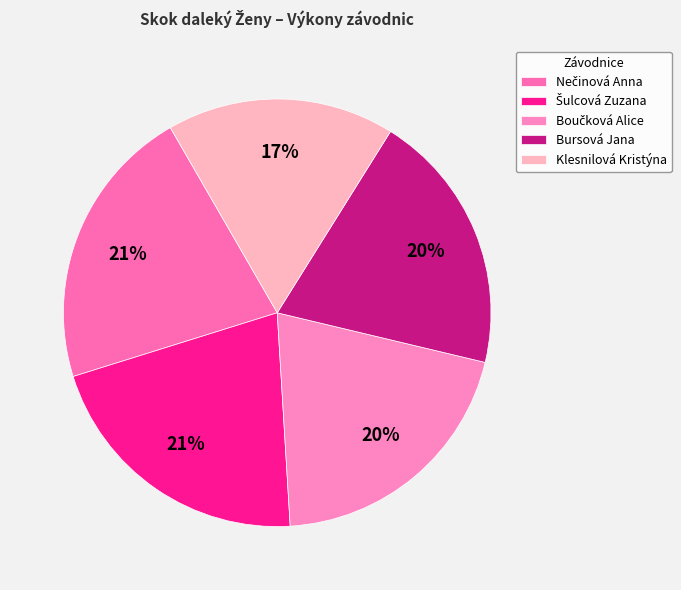

To the nearest percent, what portion does Nečinová Anna represent?

21%